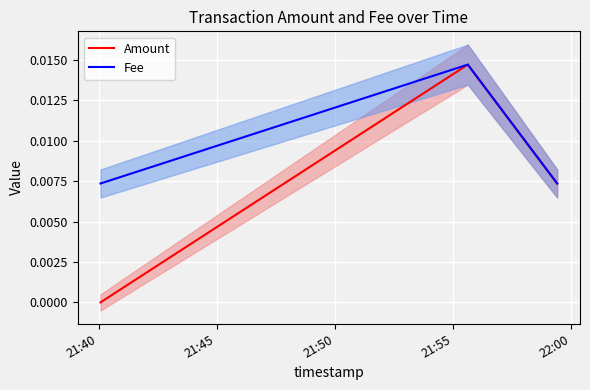

Rank the categories by Amount value from highest to lowest.

21:45, 21:50, 21:40